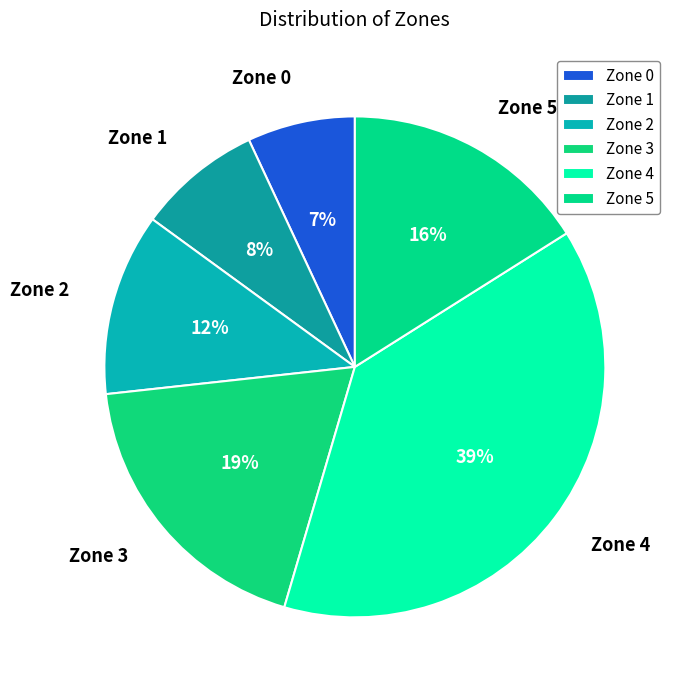

Is there any slice that represents more than half of the pie?

No